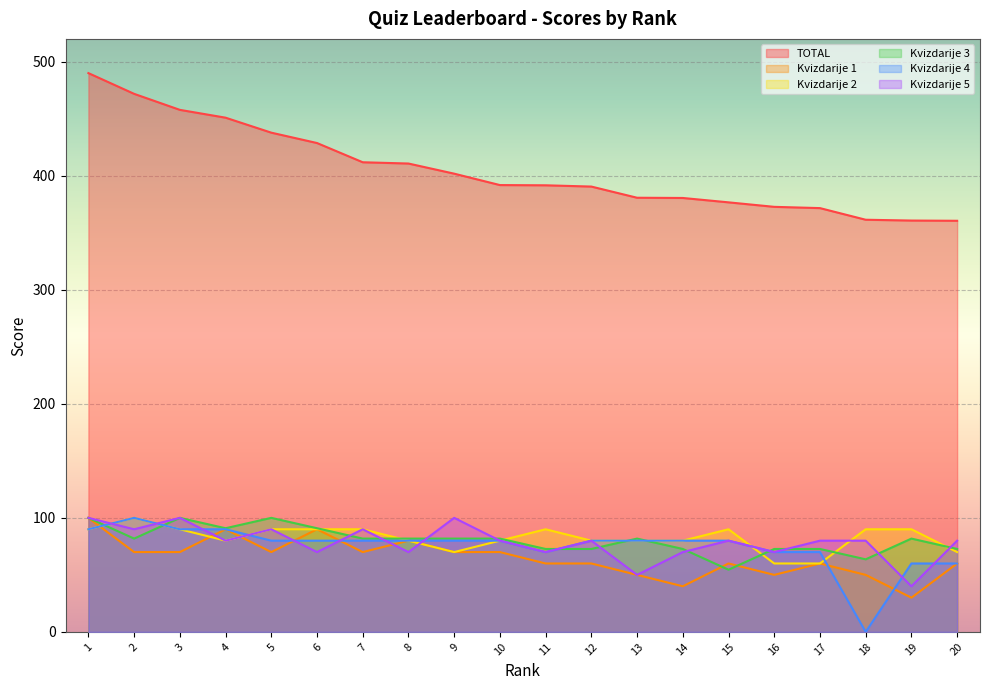

What is the average value of the TOTAL series?

405.0